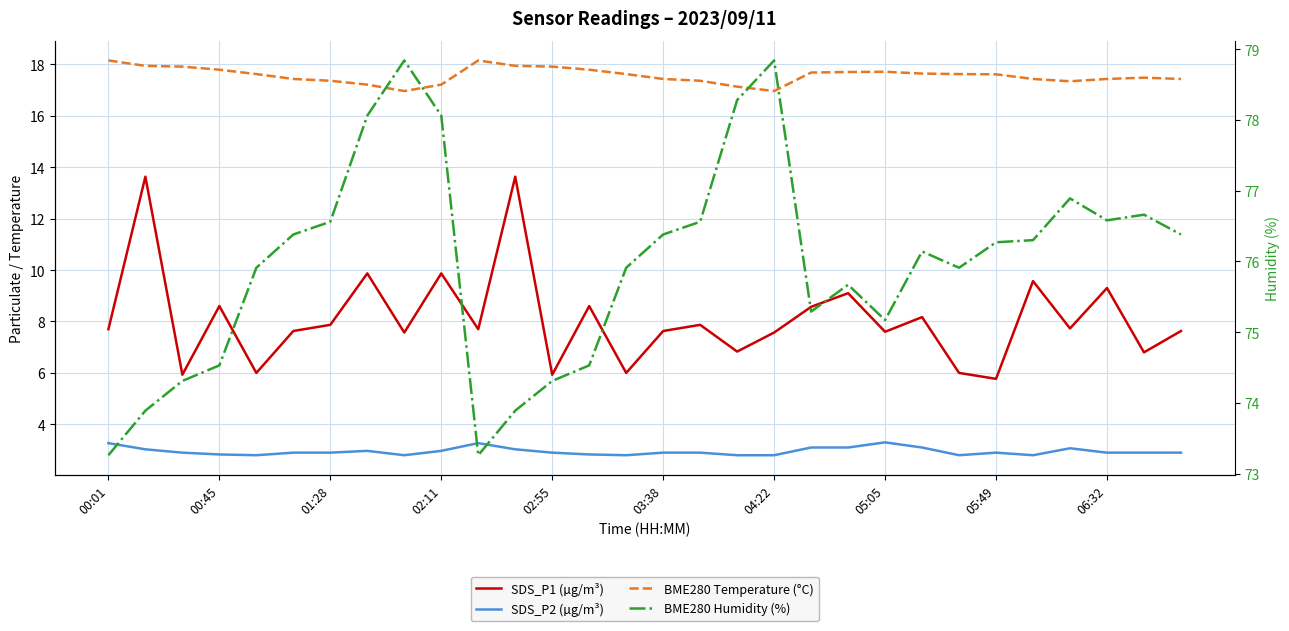

Is the value of BME280 Humidity (%) at 23 greater than the value of SDS_P2 (µg/m³) at 03:38?

Yes